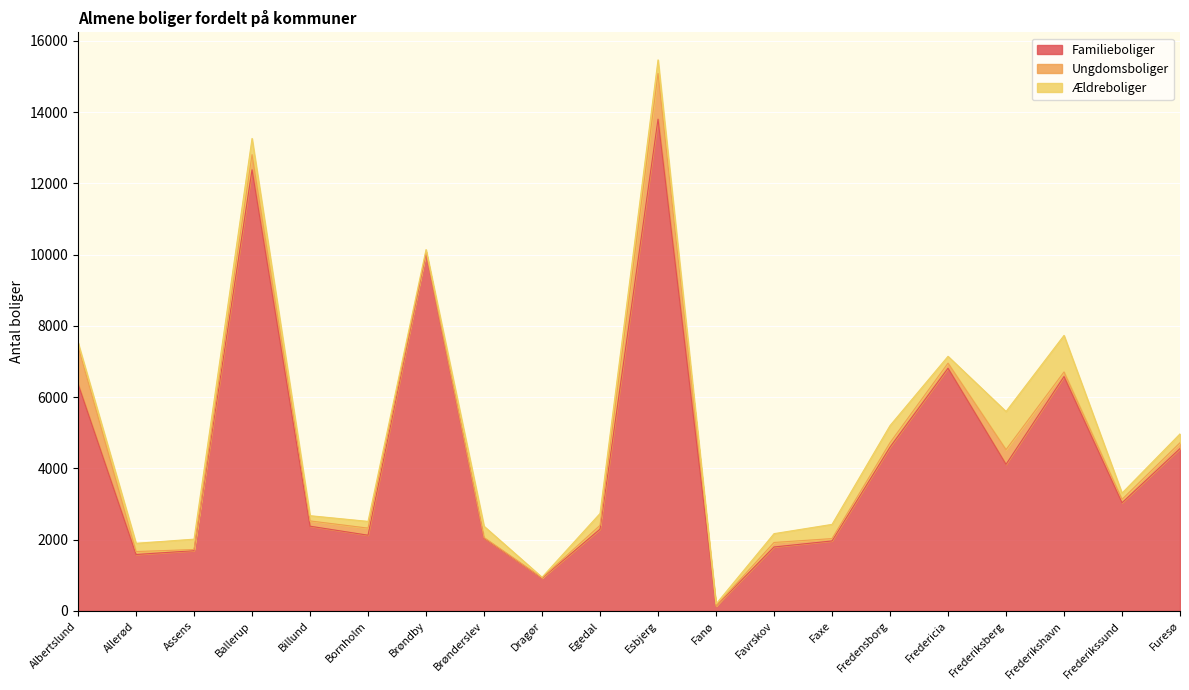

What is the label of the 5th point from the left?

Billund